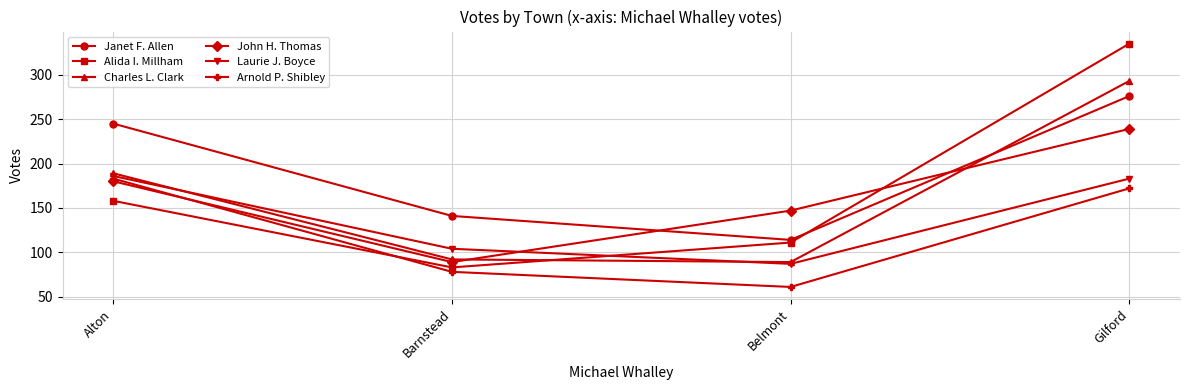

What is the difference between the Charles L. Clark values at Barnstead and Alton?

97